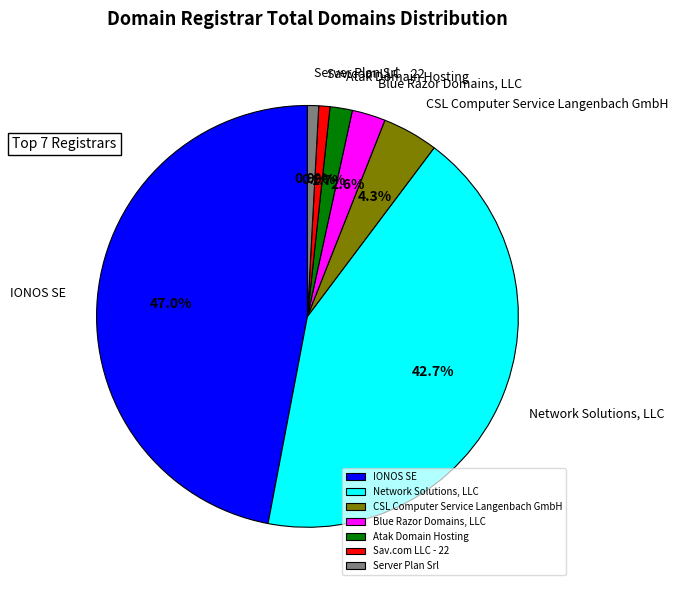

What portion of the pie excludes IONOS SE?

53.0%